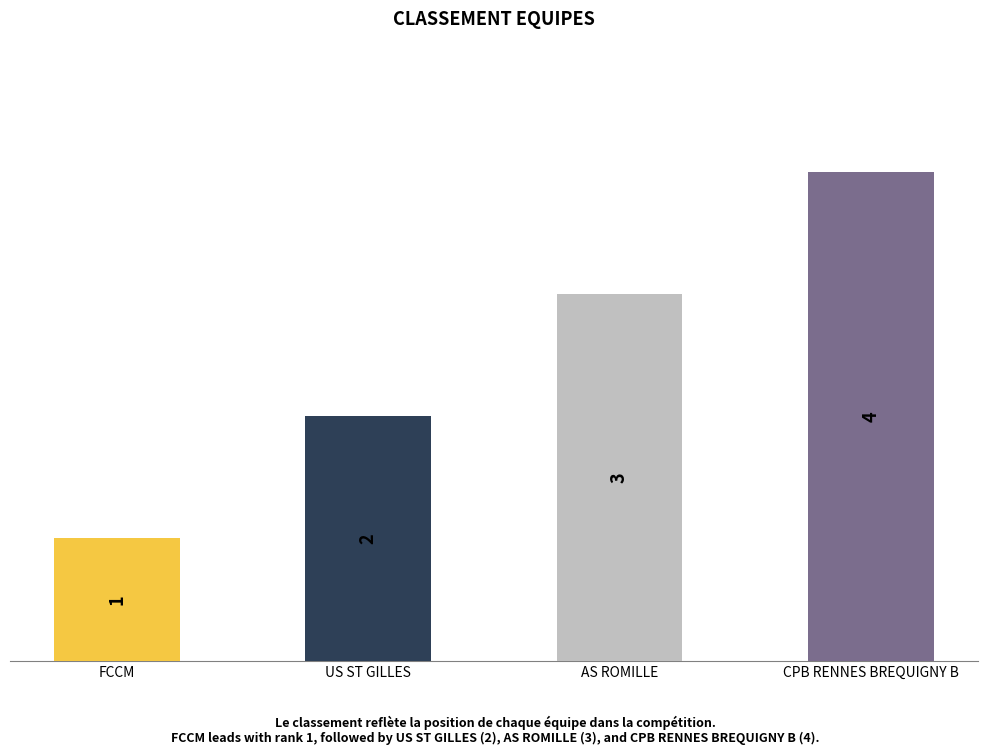

What is the difference between the second highest and second lowest values?

1